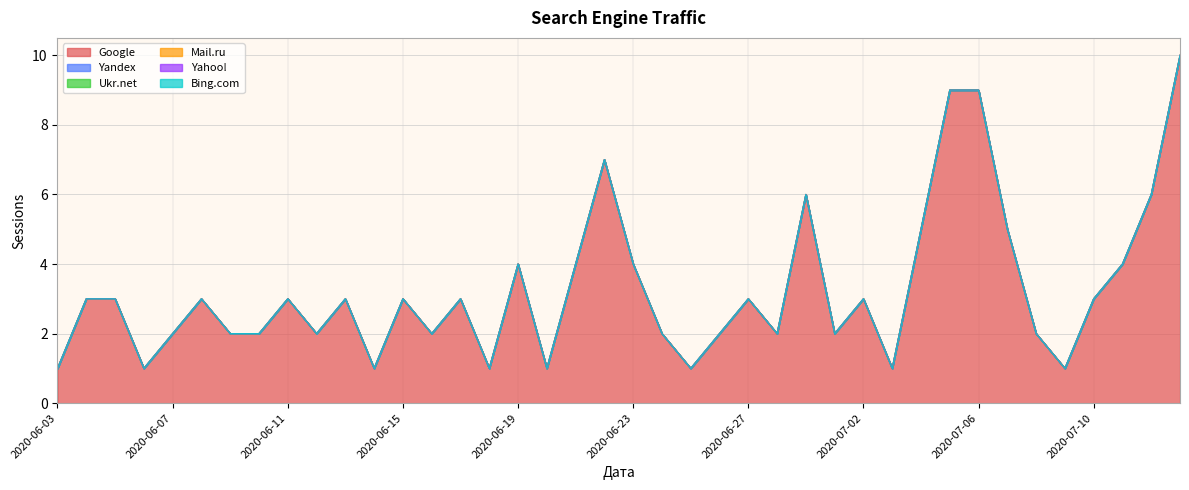

True or false: Yahoo! and Bing.com intersect in this chart.

False